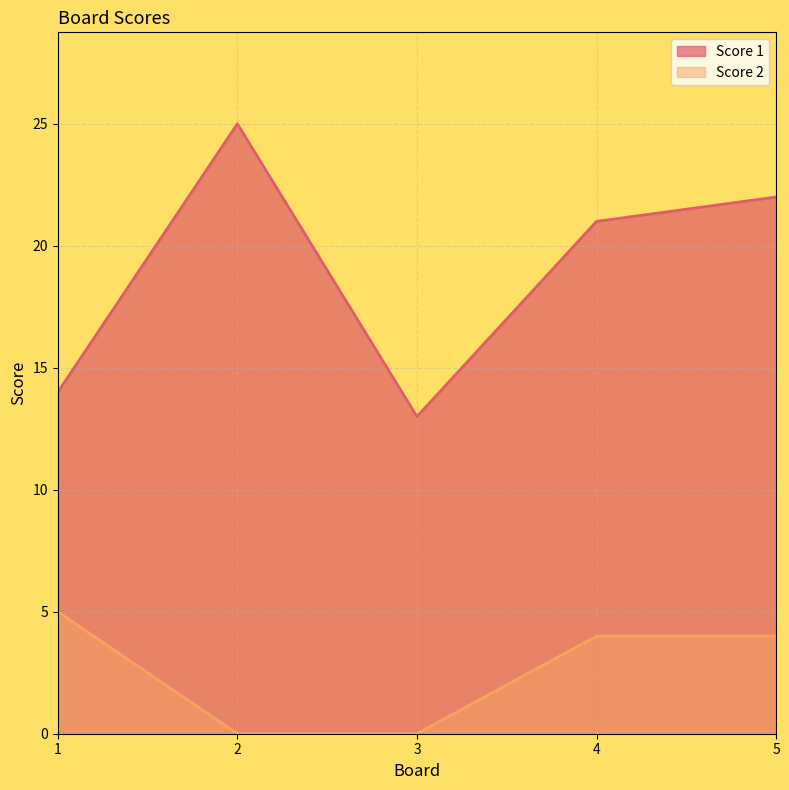

List the series in order of their peak value, lowest first.

Score 2, Score 1